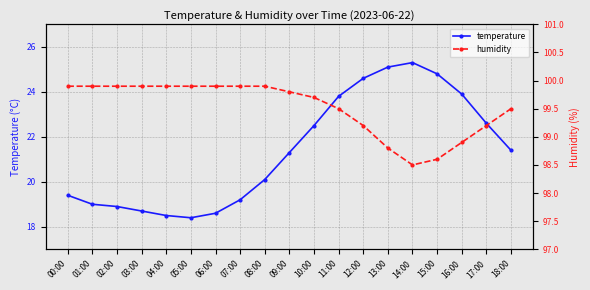

How many interior local valleys does the temperature series have?

1